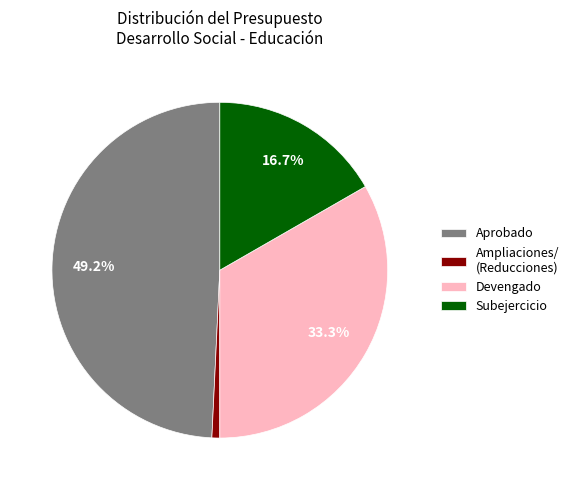

How many slices are in this pie chart?

4